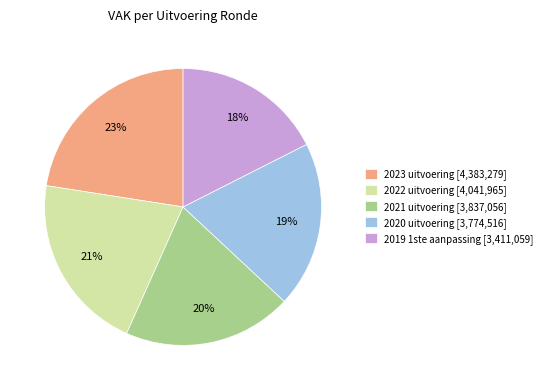

What is the largest slice in the pie chart?

2023 uitvoering